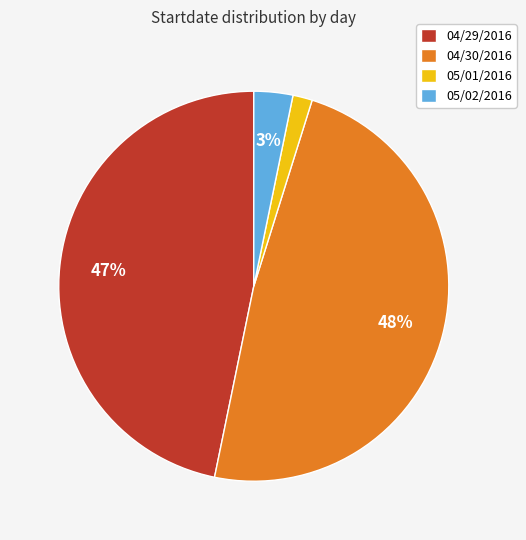

Which has a higher value, 05/02/2016 or 05/01/2016?

05/02/2016